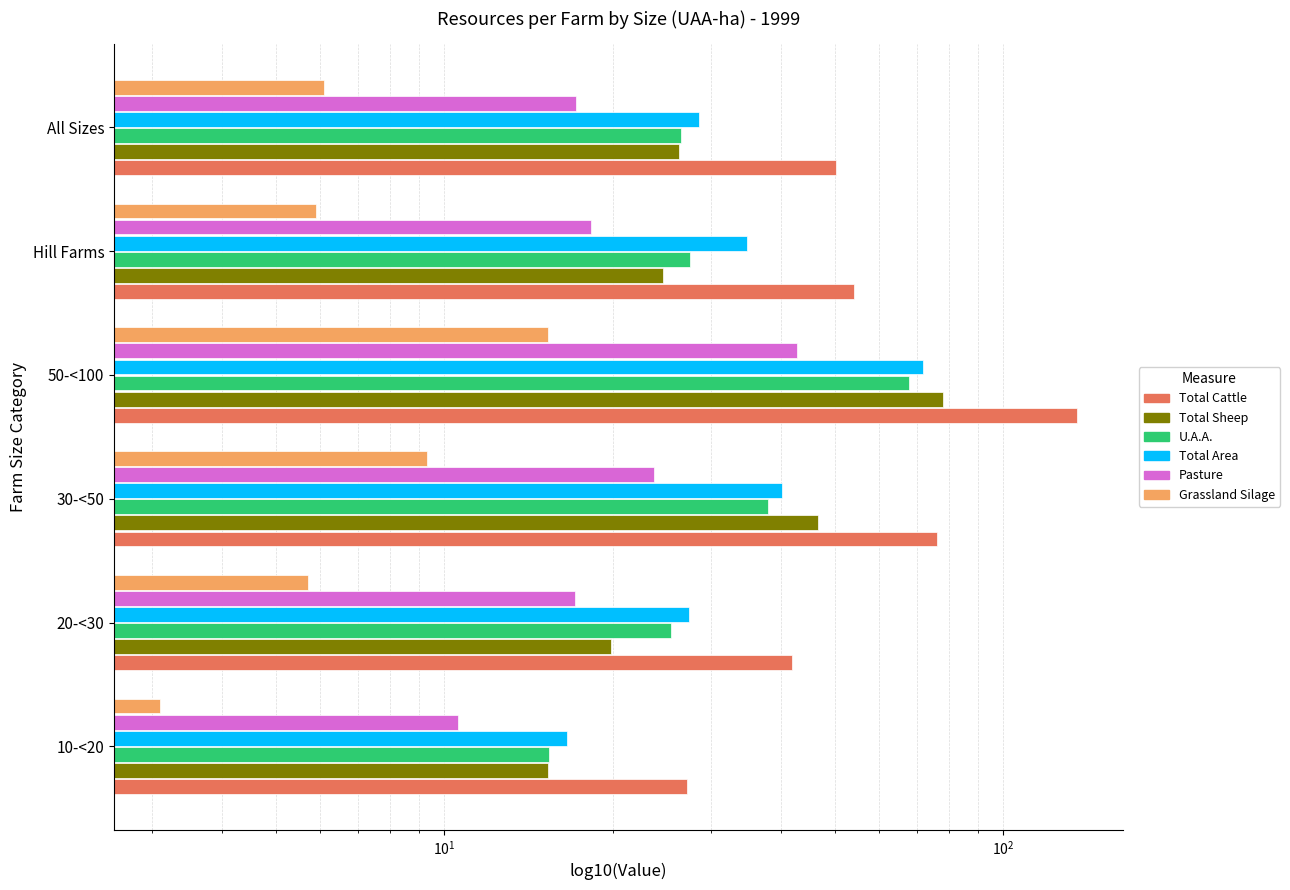

At how many categories does at least one series exceed 135?

1